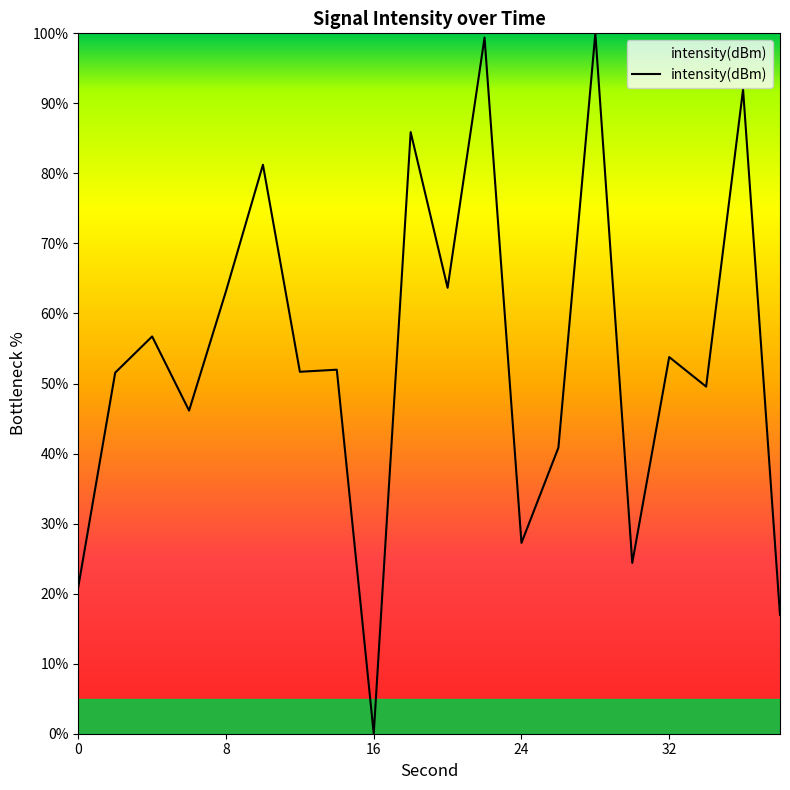

What is the greatest value displayed?

100.0